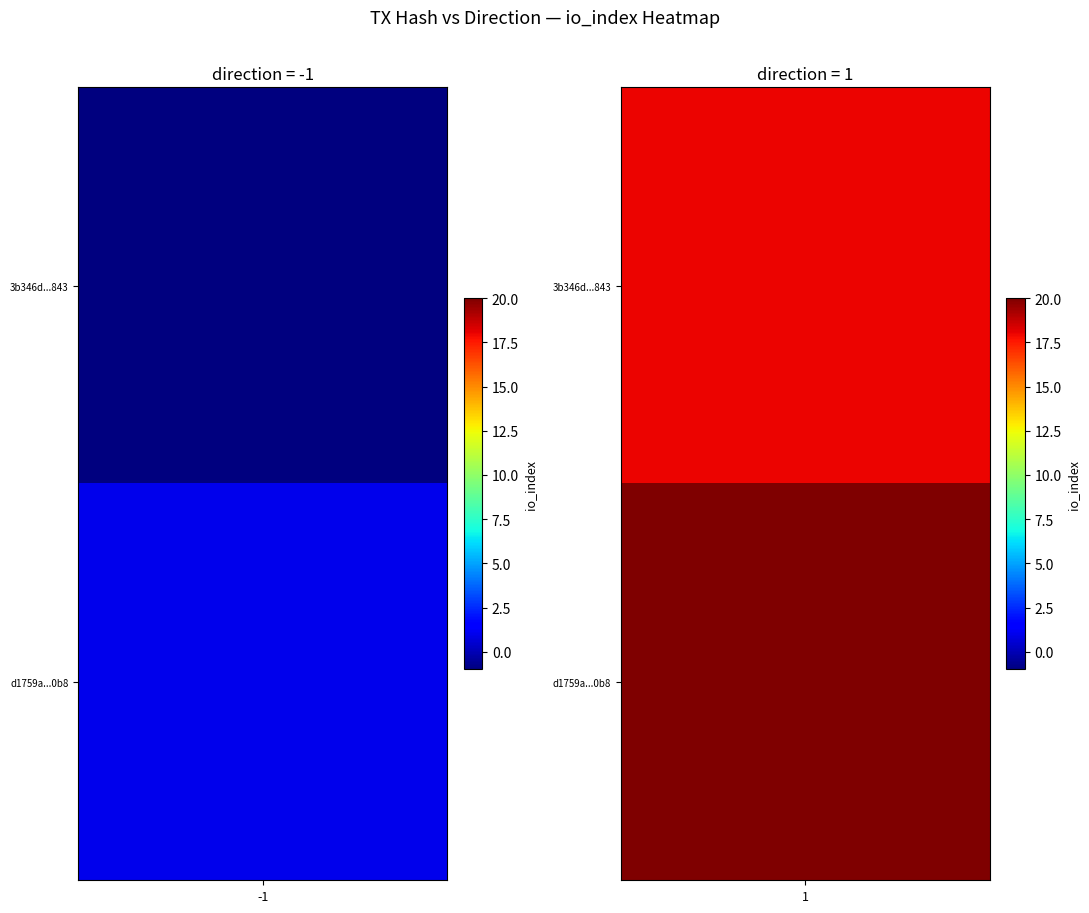

Rank the categories by d1759a3ffa058f8c4e807eaa427b4d68f612c0b value from highest to lowest.

1, -1